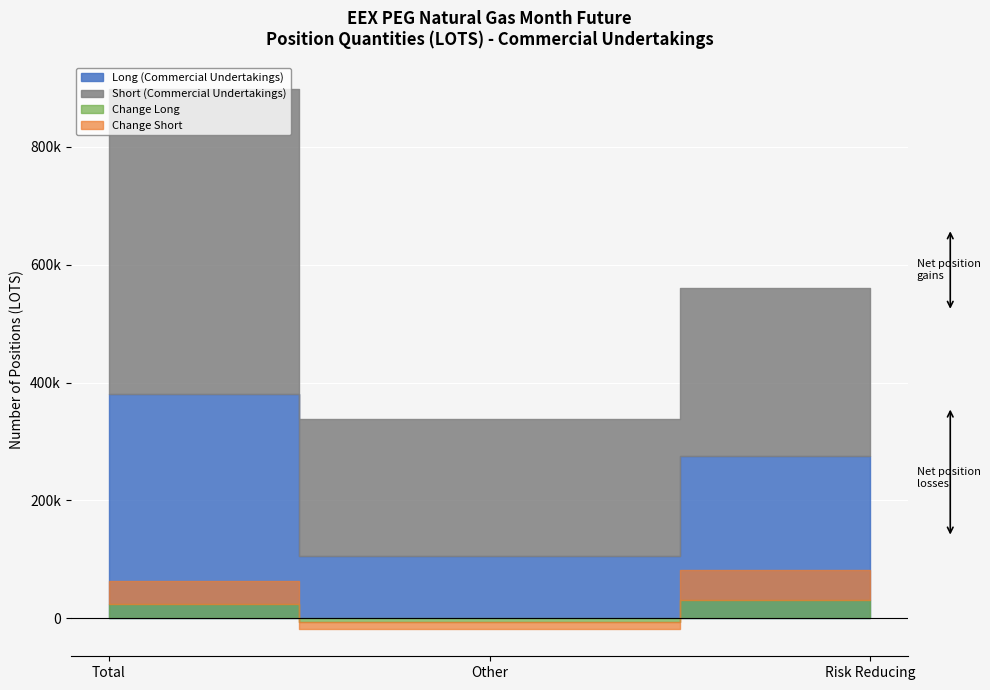

The value of Short (Commercial Undertakings) at Other is 331553. True or false?

False